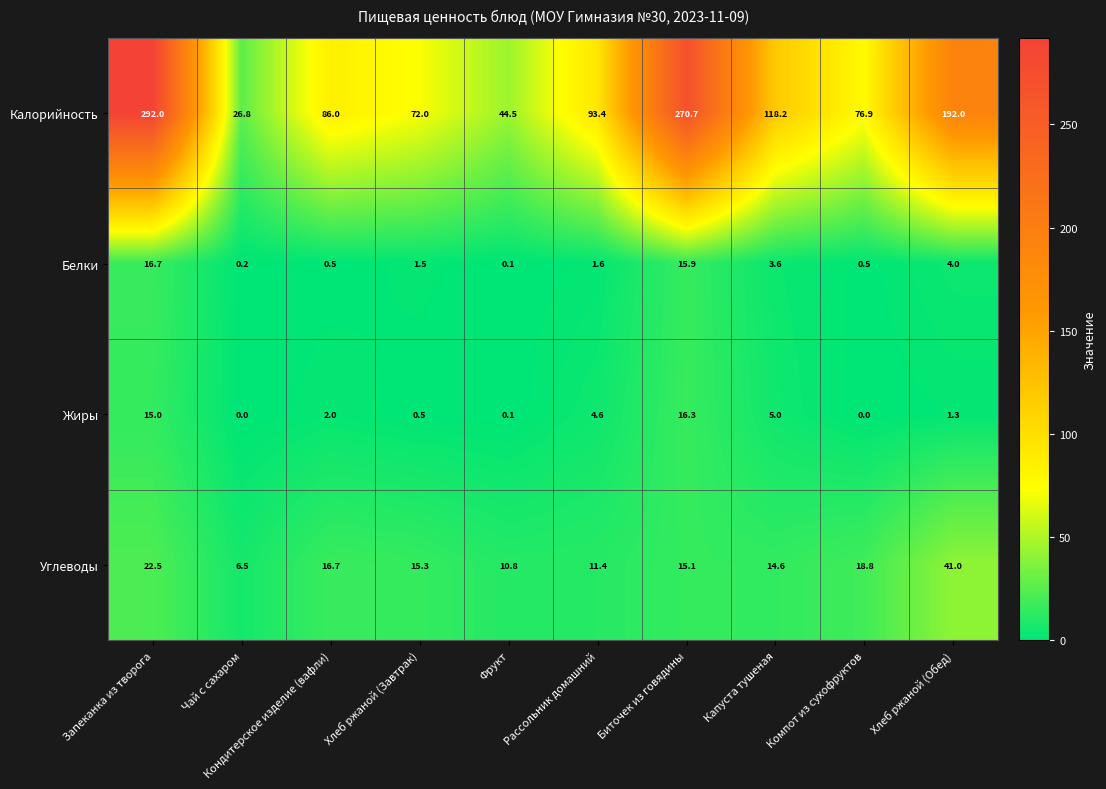

True or false: Калорийность has a value of 30.3 at Хлеб ржаной (Завтрак).

False